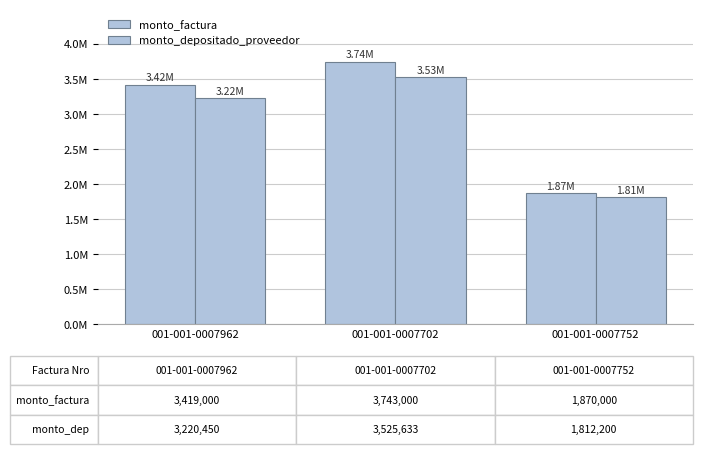

What is the total value across all series at 001-001-0007702?

7268633